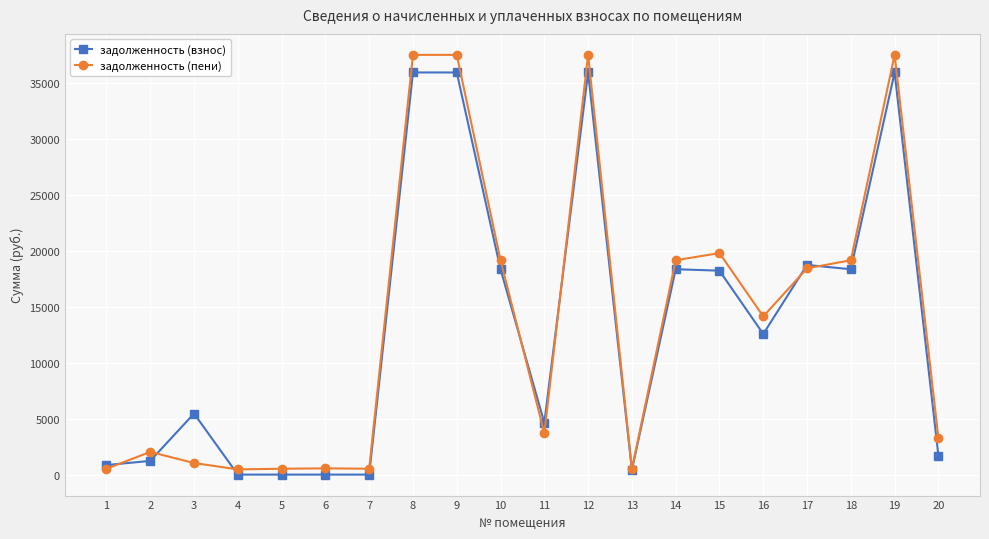

At how many categories does at least one series exceed 32196?

4